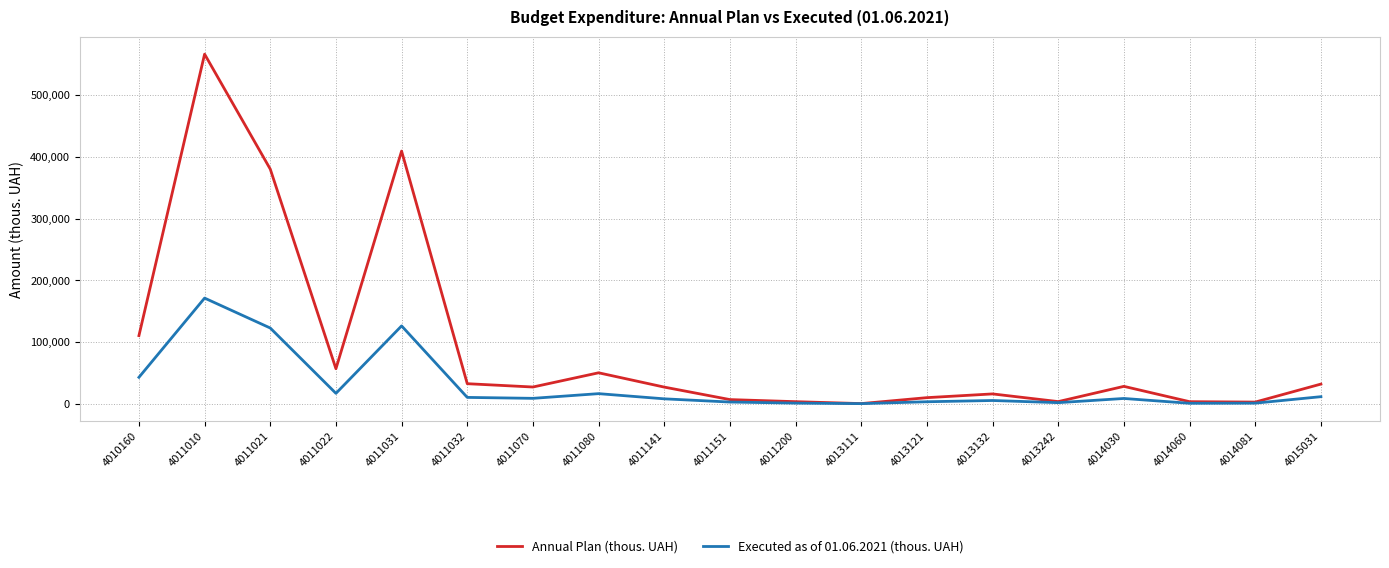

At how many categories does at least one series exceed 166938?

3